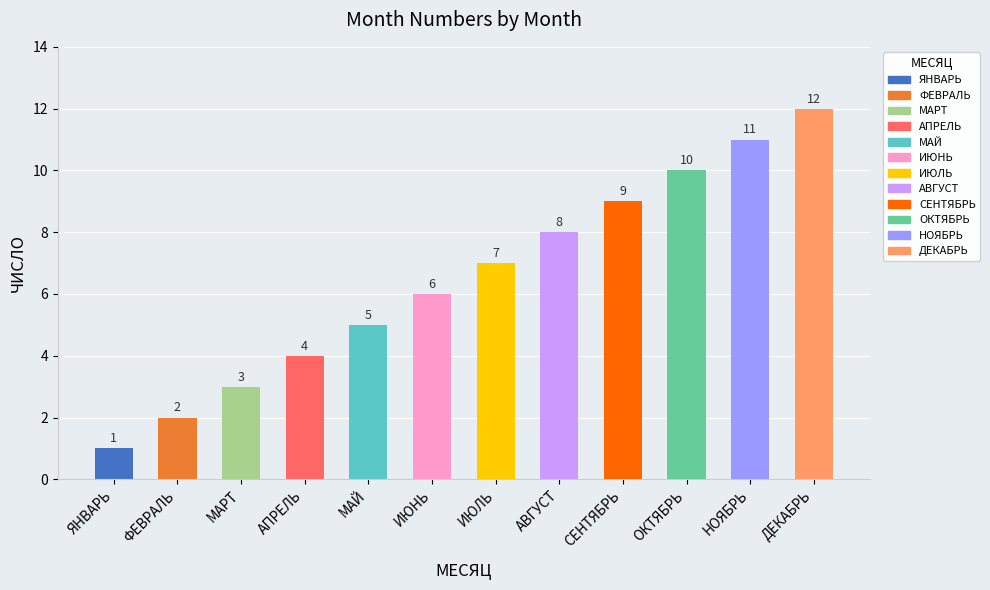

What is the maximum value shown in the chart?

12